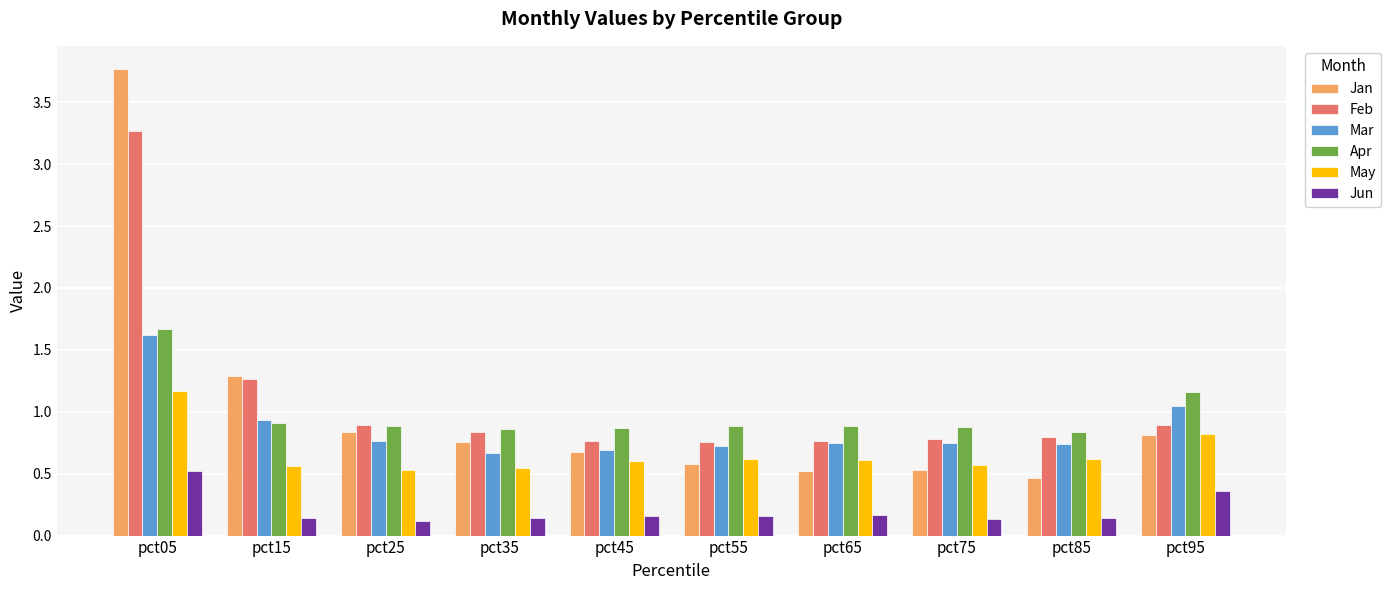

What is the greatest value displayed?

3.8